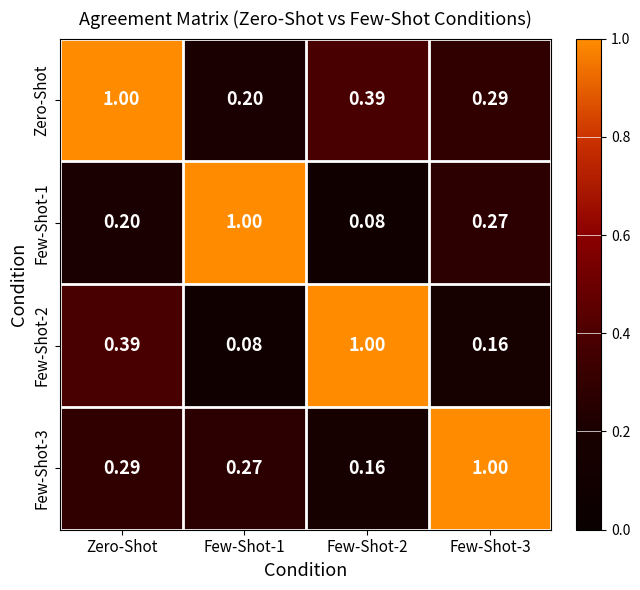

At which category is the sum across all series the highest?

Zero-Shot